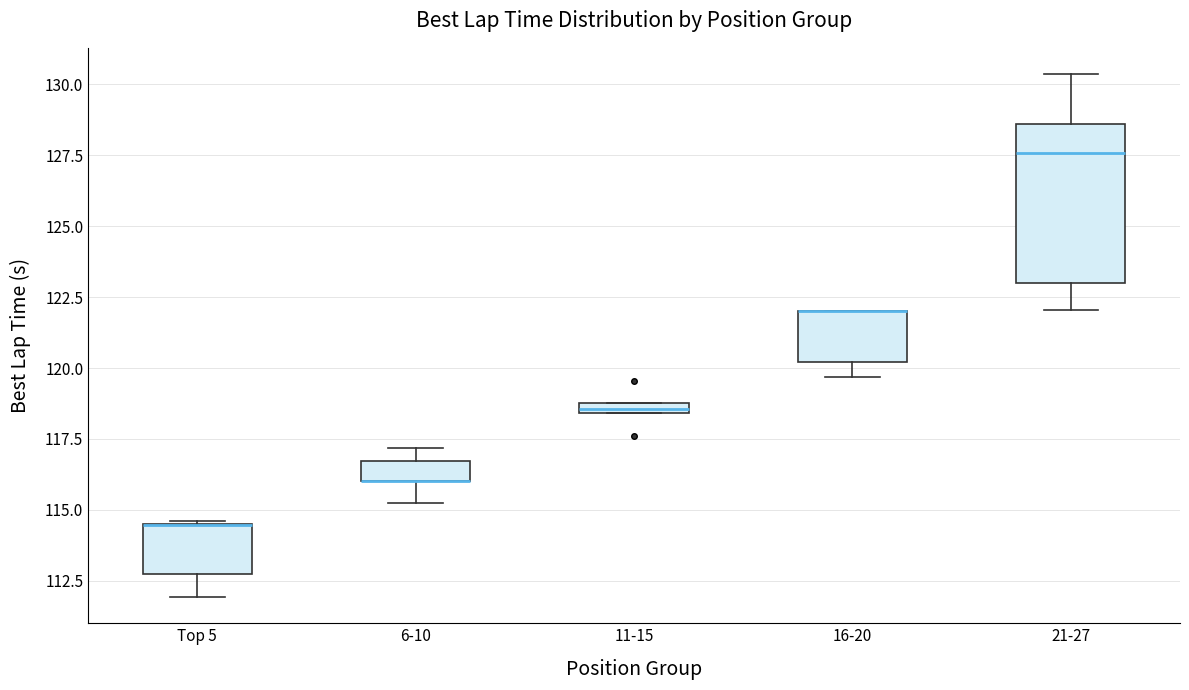

Where is the lower edge of the box for Top 5 on the y-axis? The values are not printed on the chart, so give them approximately, as read against the axis.

112.5